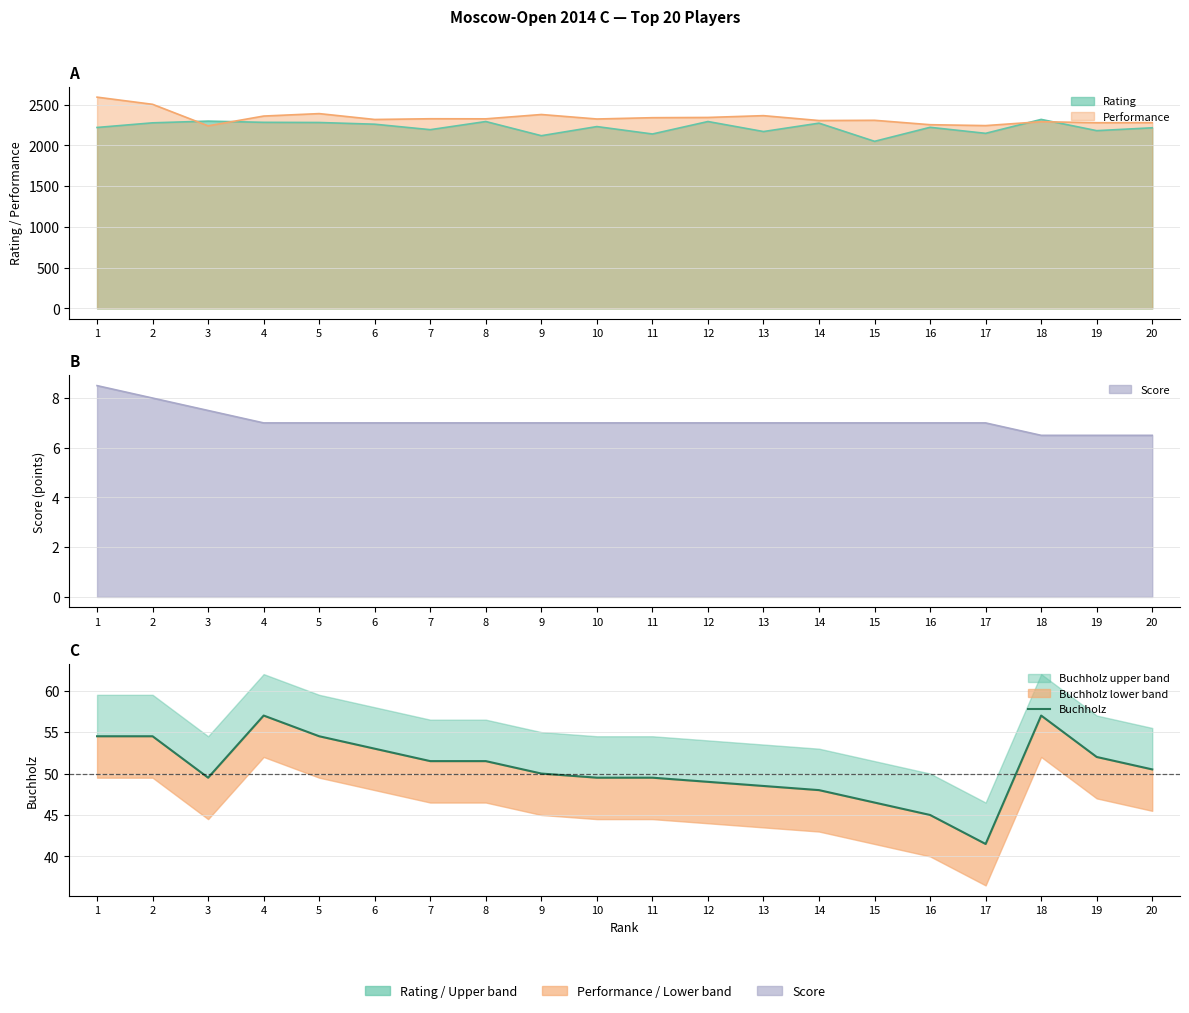

What is the change in value from 11 to 15?

-3.0